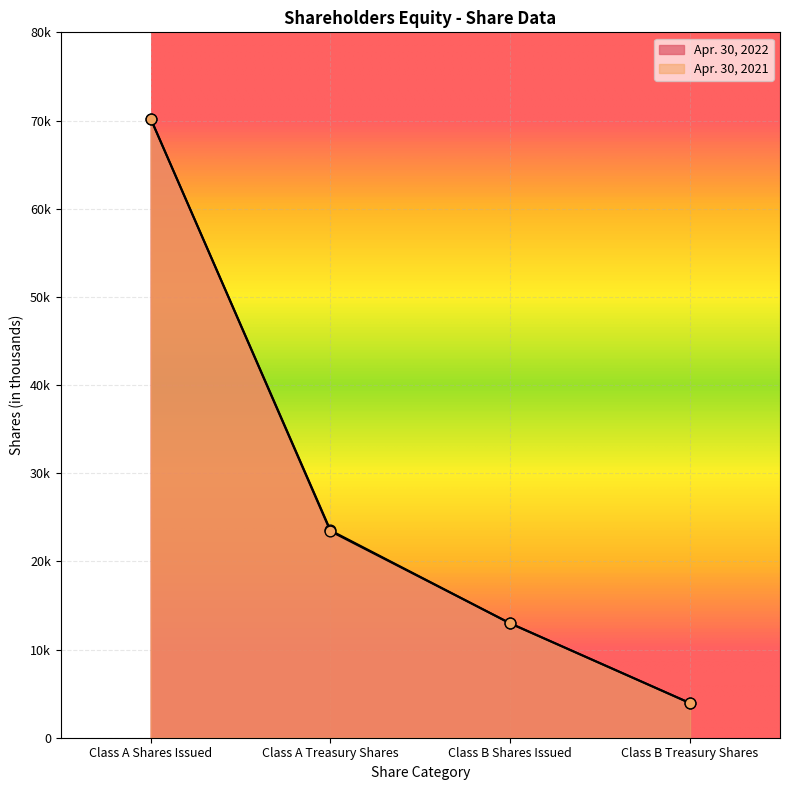

At which category is the sum across all series the highest?

Class A Shares Issued